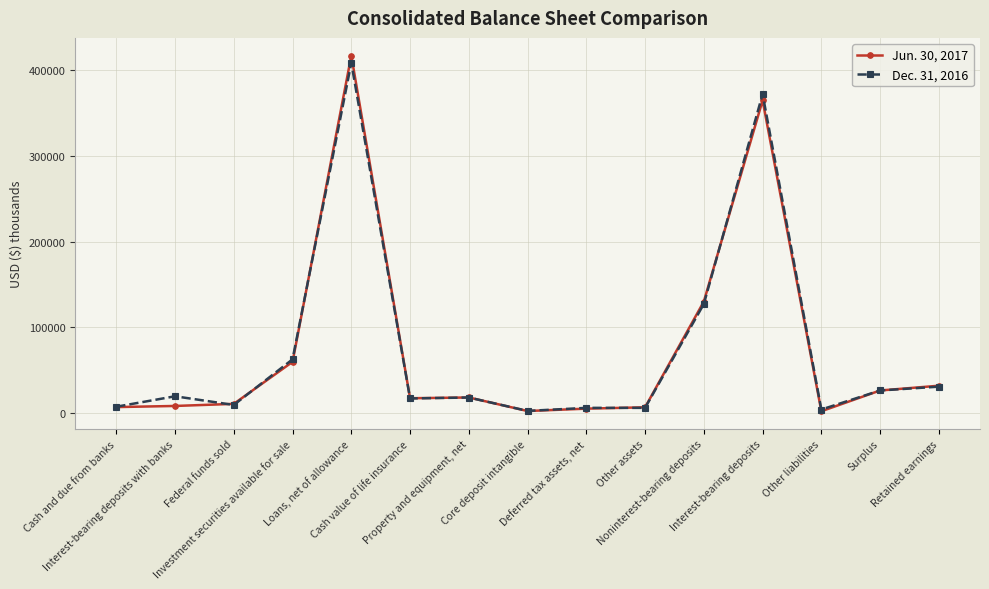

How many lines are shown in the chart?

2